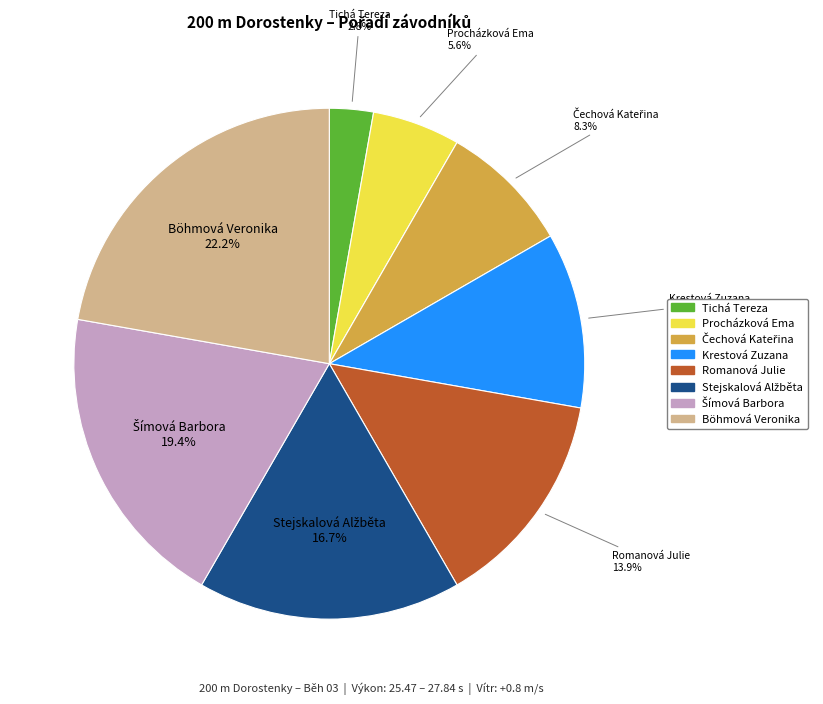

Is the sum of Tichá Tereza and Krestová Zuzana greater than half?

No